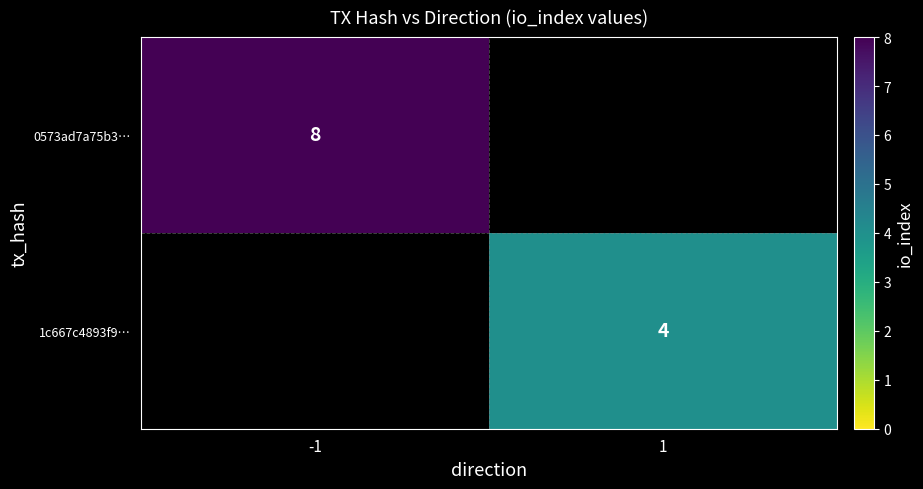

What is the sum of all 1c667c4893f9… values?

4